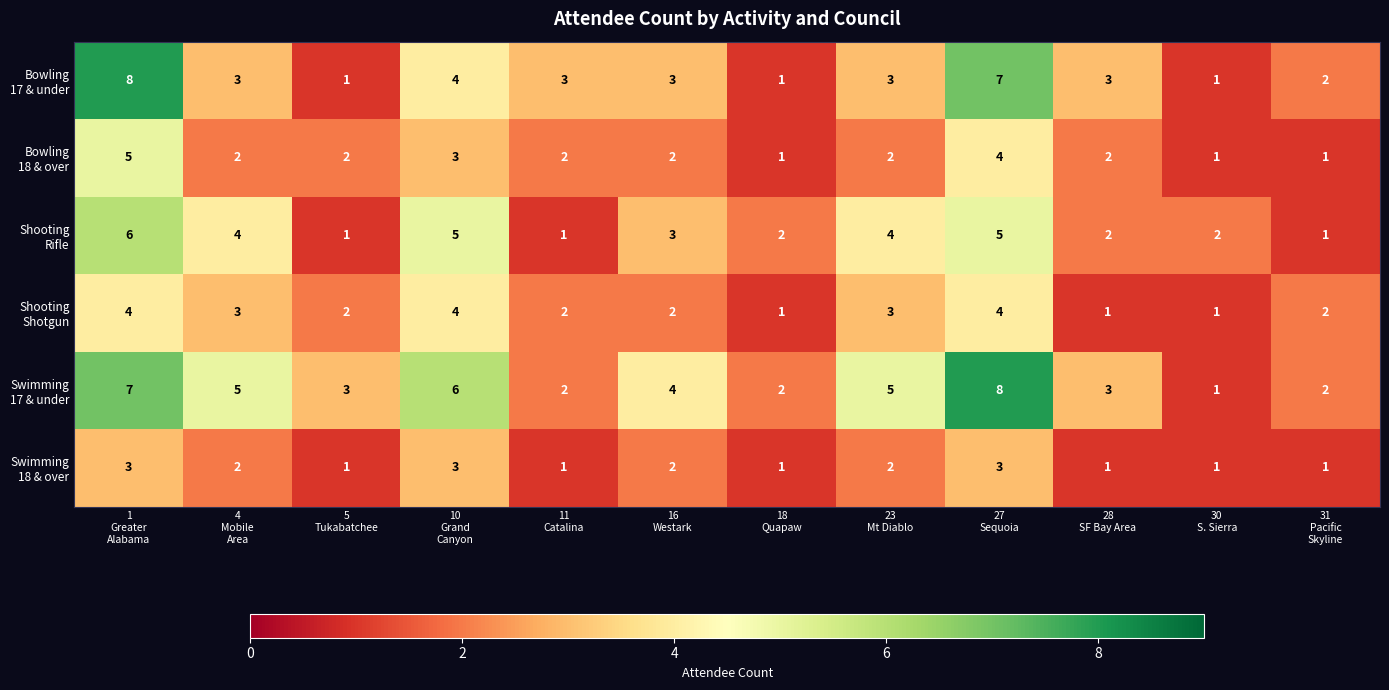

What is the maximum value shown in the chart?

8